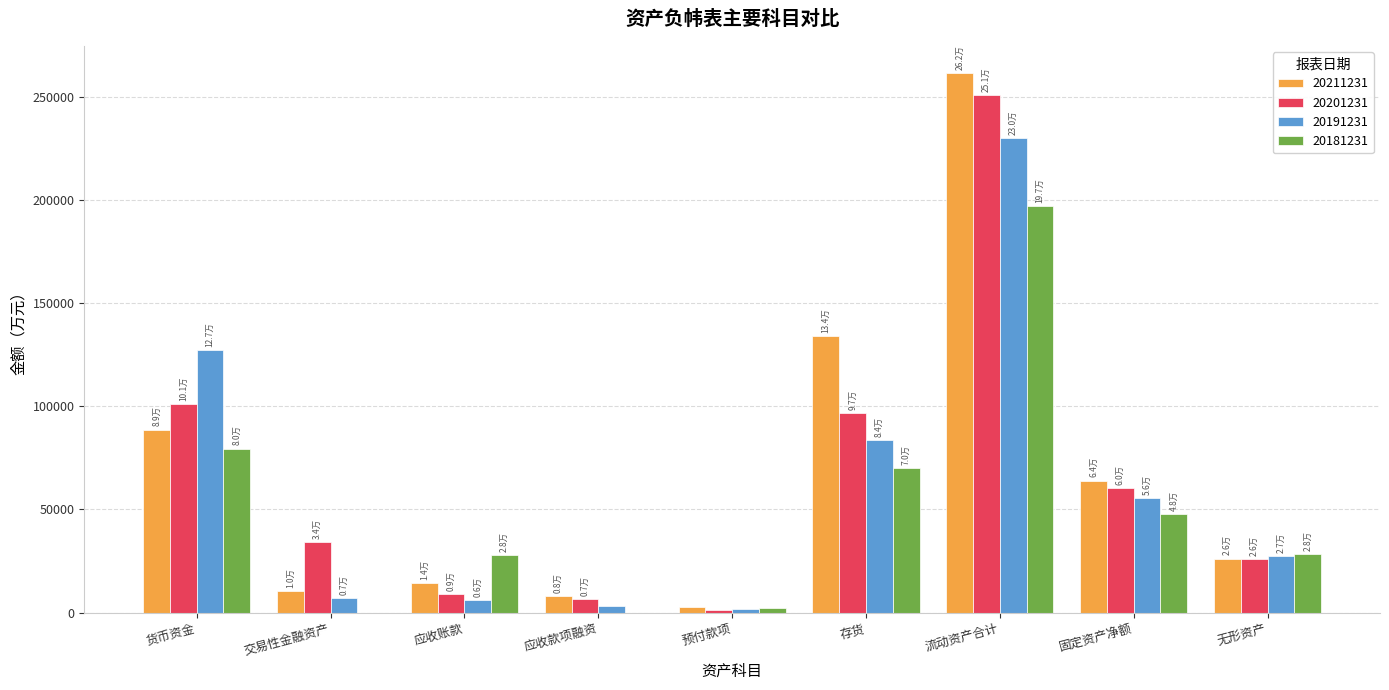

What value does the 20201231 series have at 应收账款?

8980.3